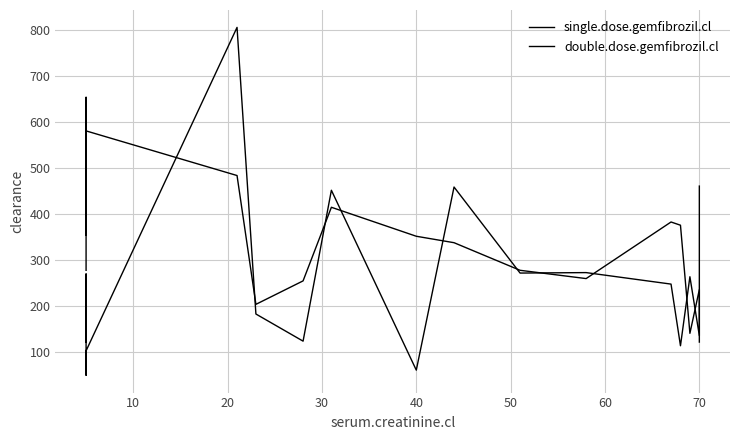

Which series has the largest total across all categories?

double.dose.gemfibrozil.cl